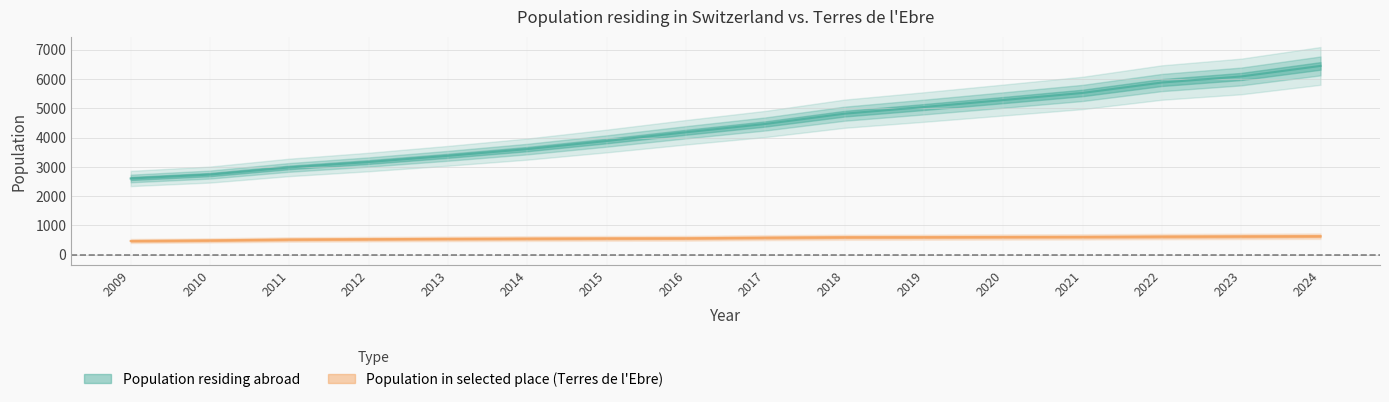

What is the value of the Population in selected place point at the 14th from the left?

620